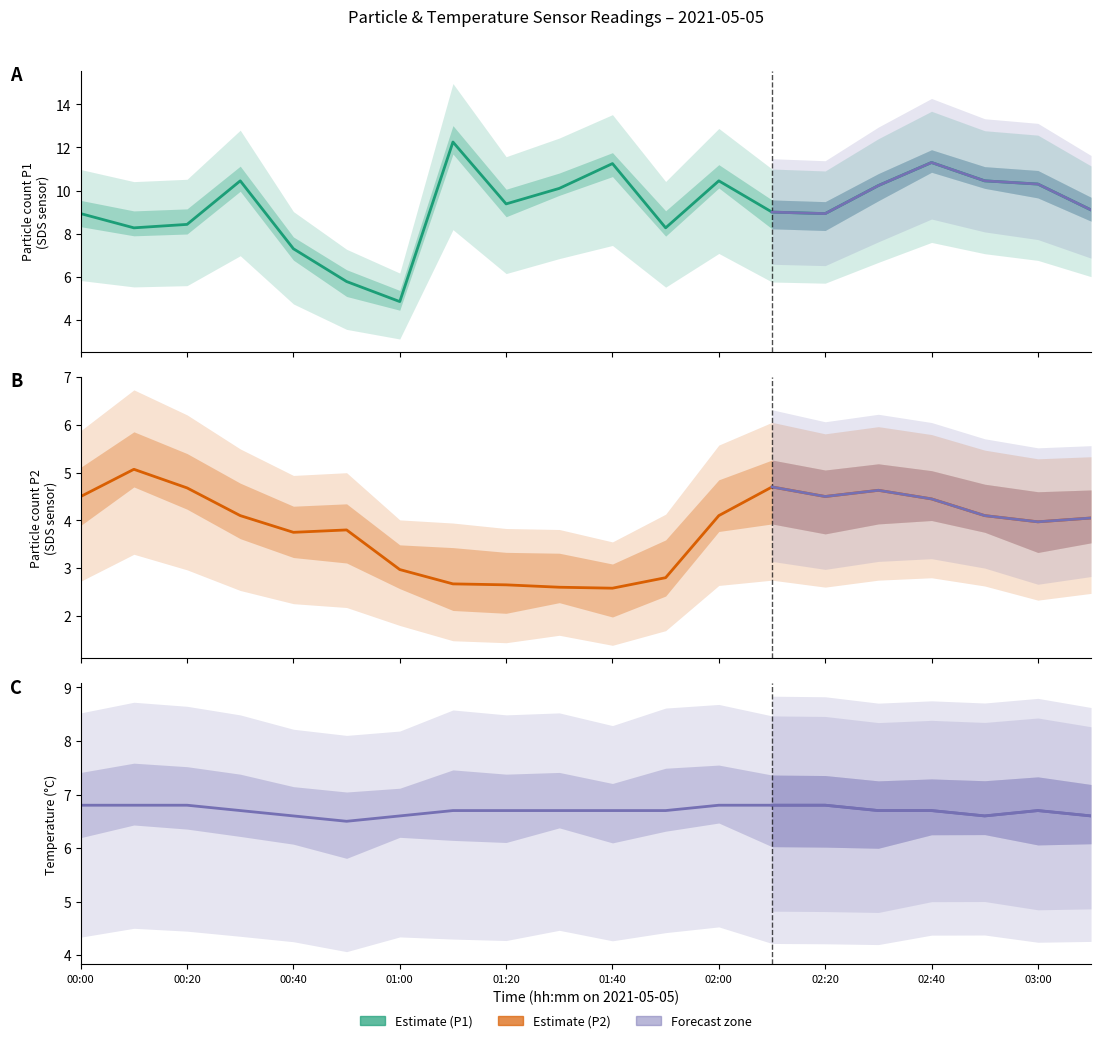

True or false: Temp and SDS_P2 cross at least once.

False